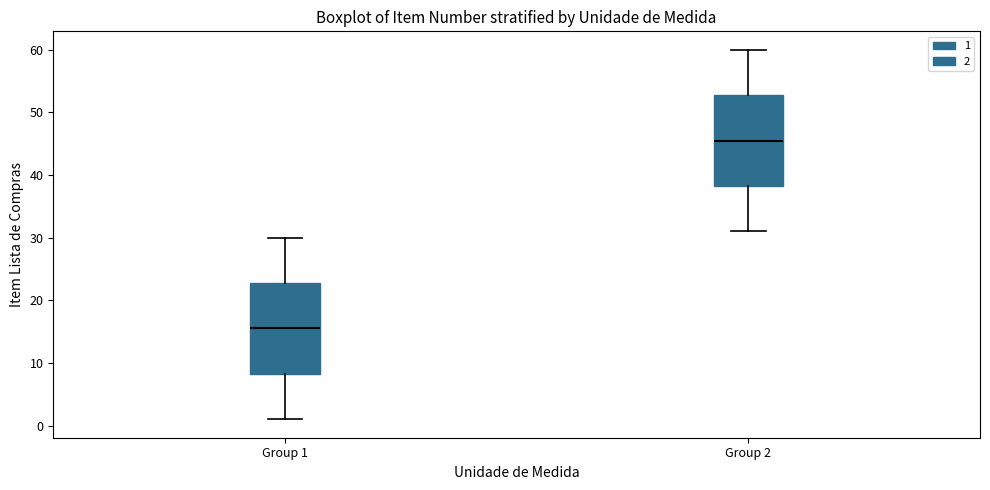

Reading left to right, read every box against the y-axis: the position of its median line, the range the box covers, and the ends of its whiskers. The values are not printed on the chart, so give them approximately, as read against the axis.

Group 1: median 16, box 8 to 23, whiskers 1 to 30
Group 2: median 46, box 38 to 53, whiskers 31 to 60